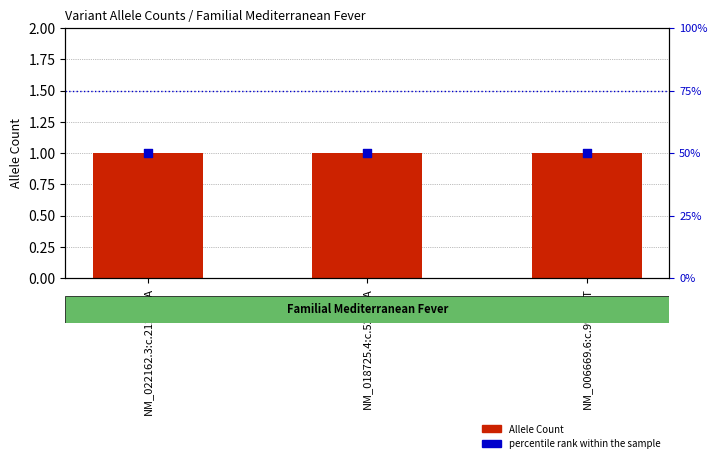

Which series has the largest total across all categories?

percentile rank within the sample